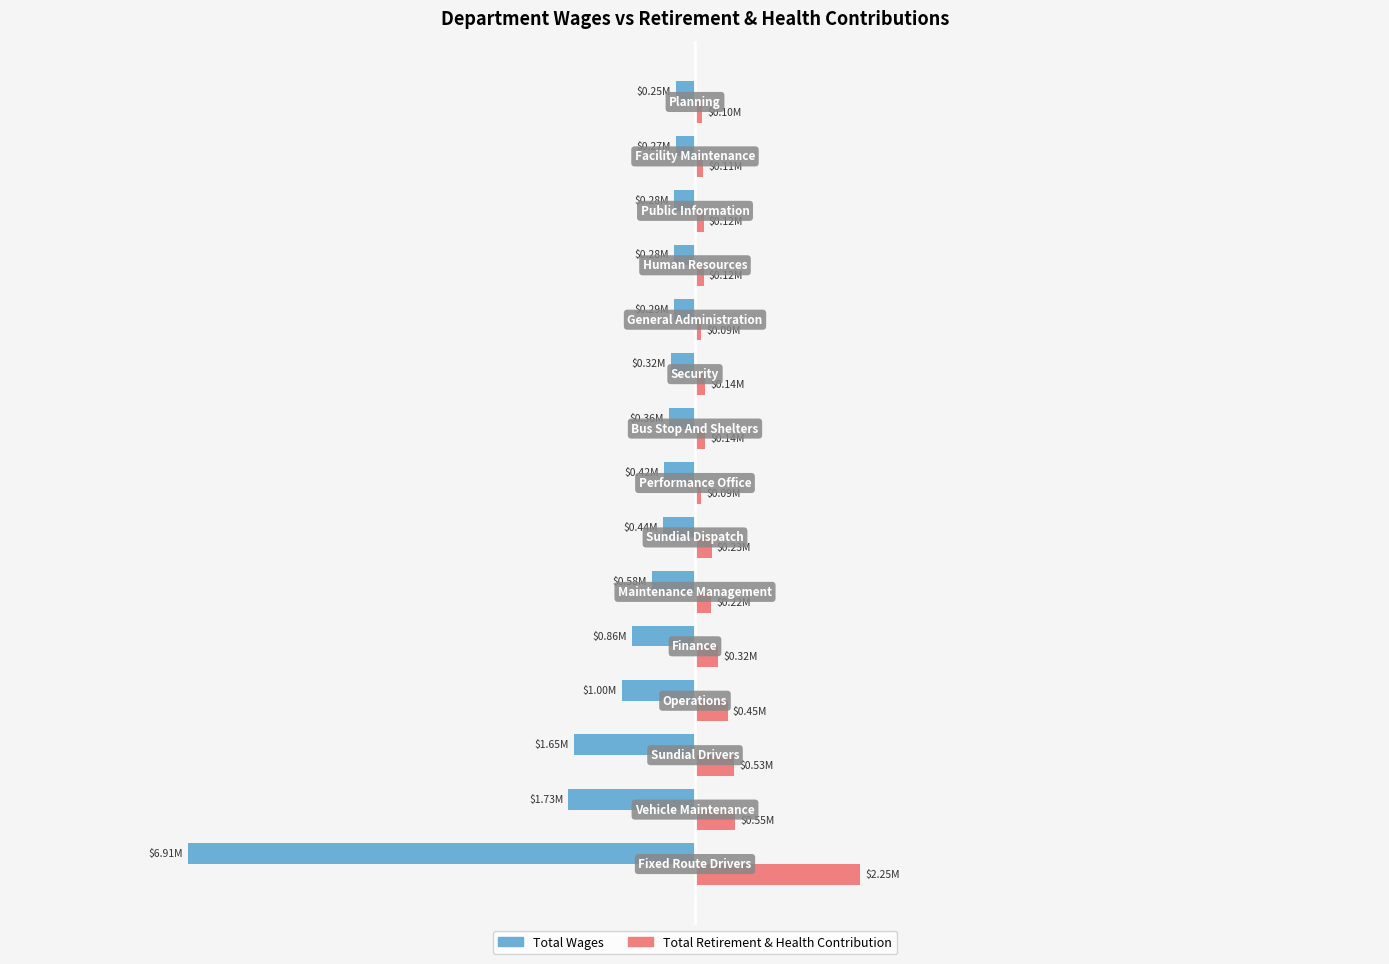

What are all the series names shown in the legend?

Total Wages, Total Retirement & Health Contribution